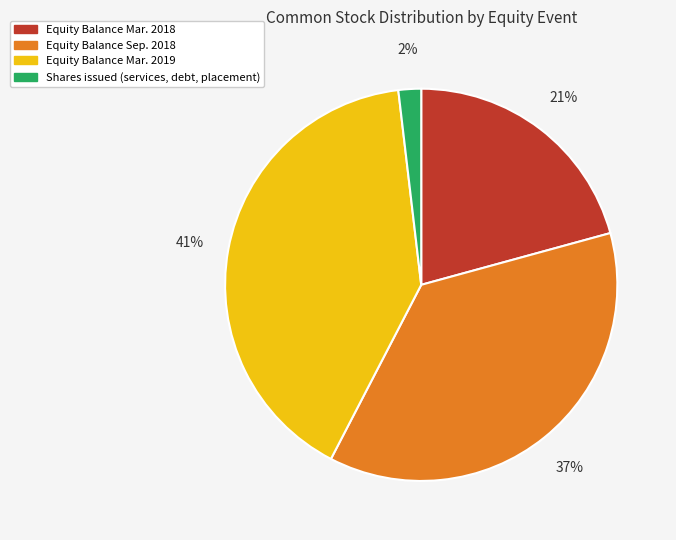

To the nearest percent, what is the average slice percentage?

25%